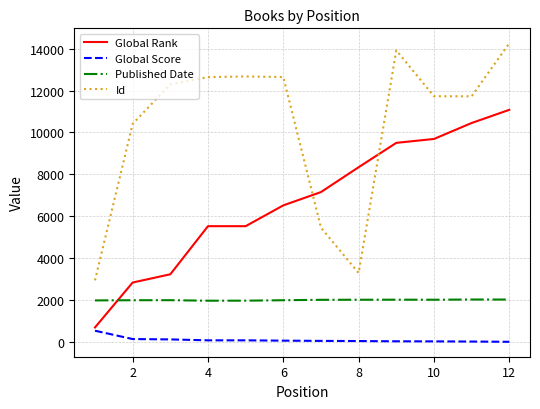

What is the difference between the maximum and minimum values in the Global Score series?

529